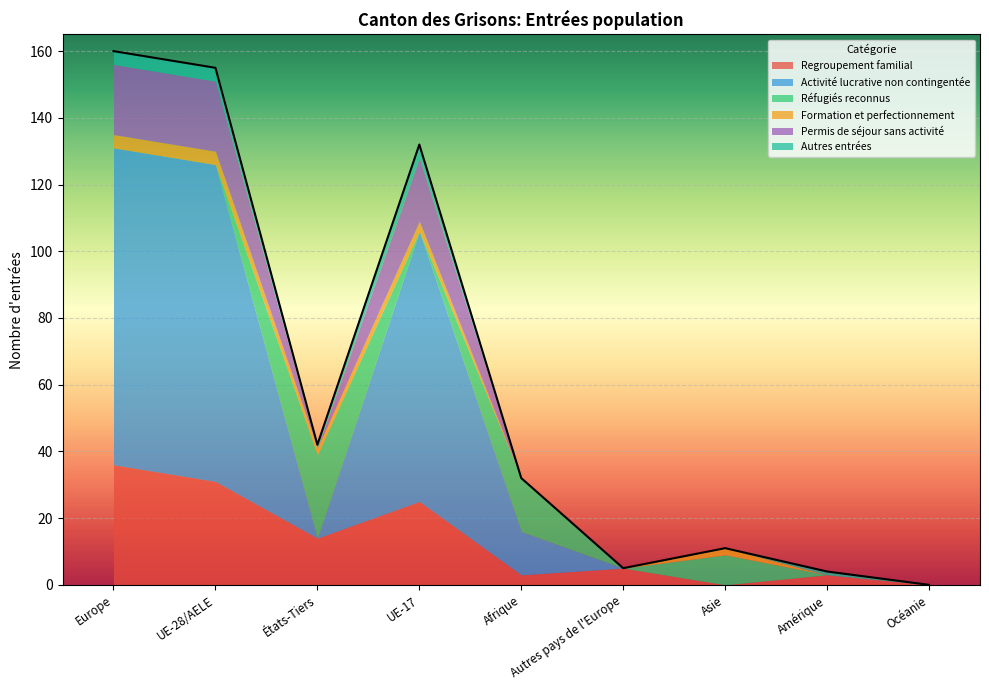

How many interior local peaks does the Autres entrées series have?

2